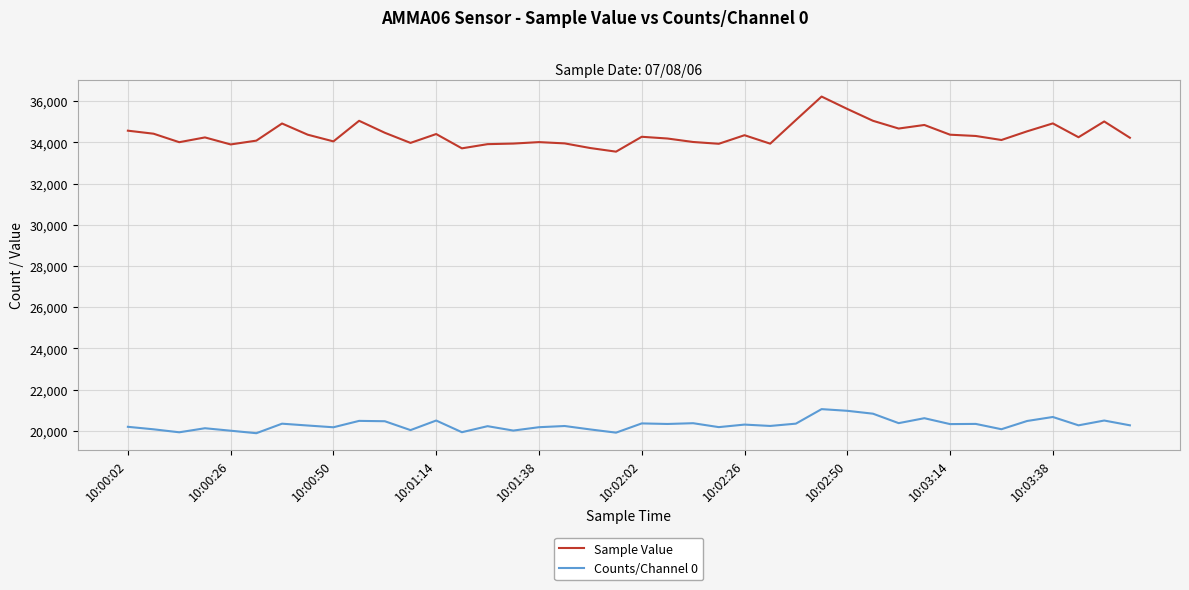

Which series has the largest range (max minus min)?

Sample Value